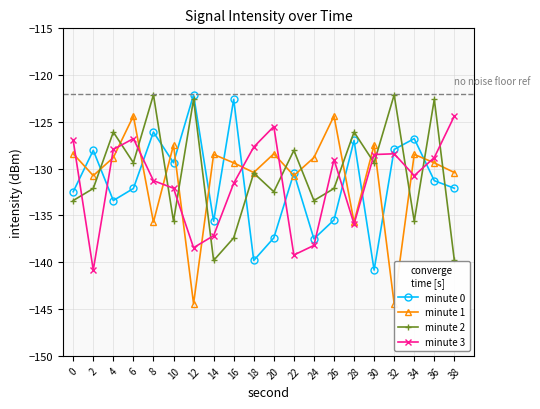

What is the total value across all series at 6?

-512.6